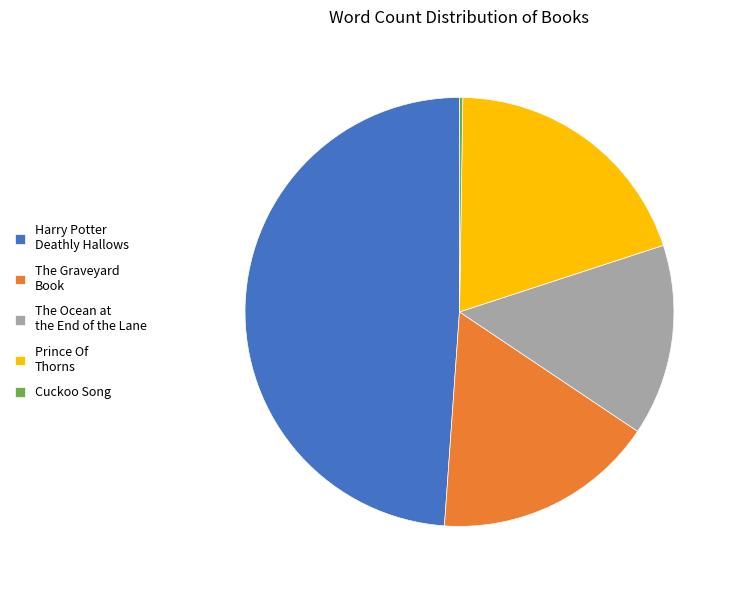

The The Ocean at the End of the Lane slice represents 5% of the pie. True or false?

False